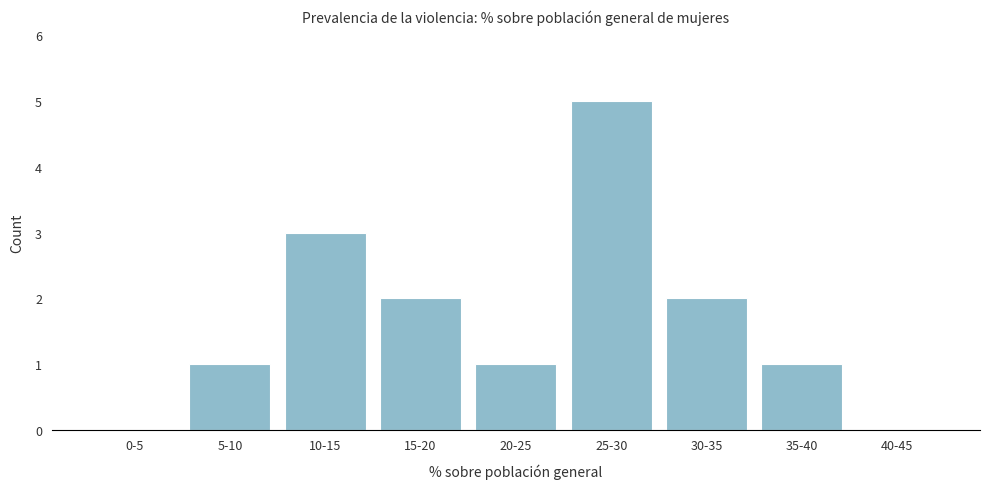

Reading left to right, extract all data points from this chart.

0-5=0	5-10=1	10-15=3	15-20=2	20-25=1	25-30=5	30-35=2	35-40=1	40-45=0